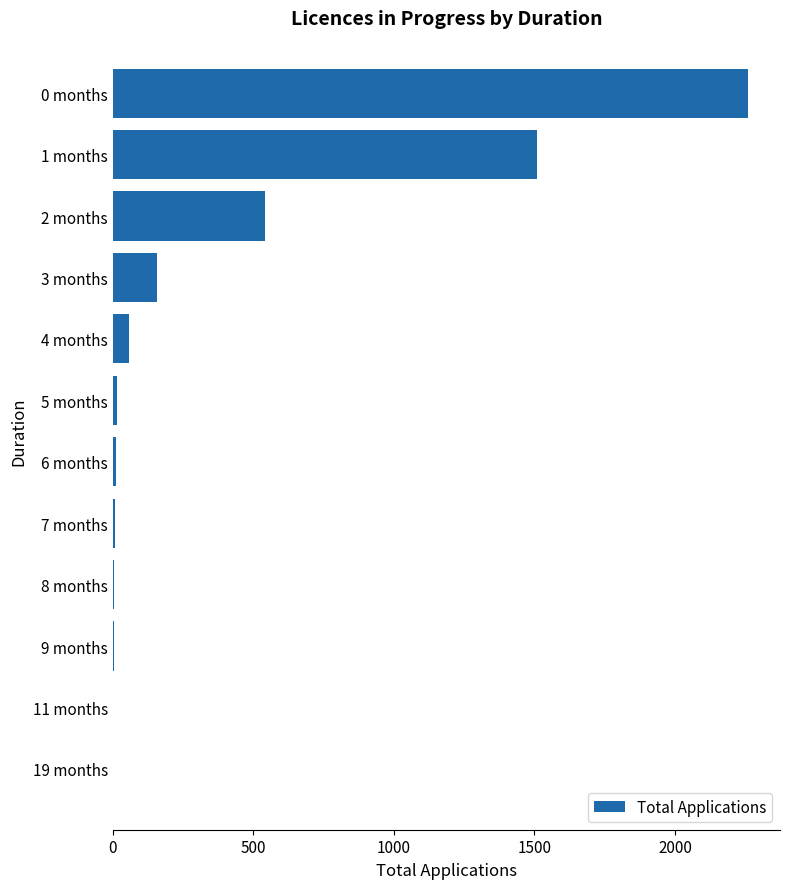

Between 1 months and 3 months, which is larger?

1 months